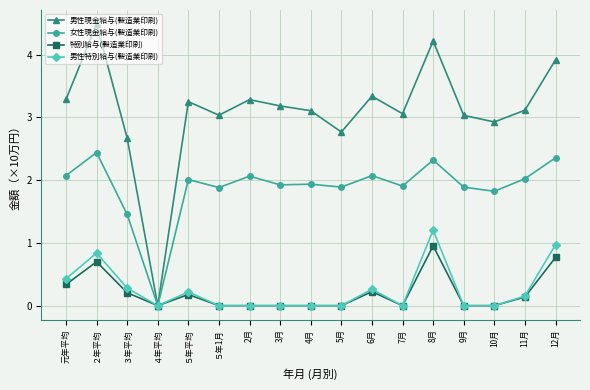

List the series in order of their peak value, highest first.

男性現金給与(製造業印刷), 女性現金給与(製造業印刷), 男性特別給与(製造業印刷), 特別給与(製造業印刷)